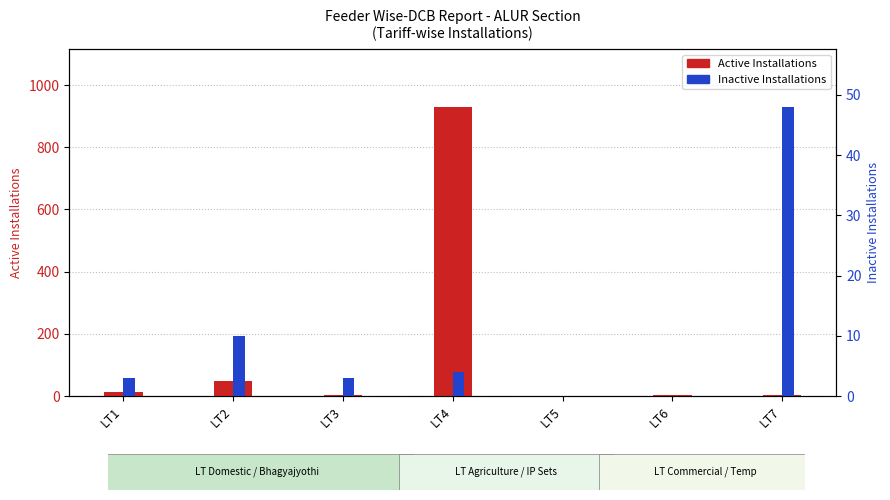

What is the value of the Active Installations bar at the 2nd from the left?

48